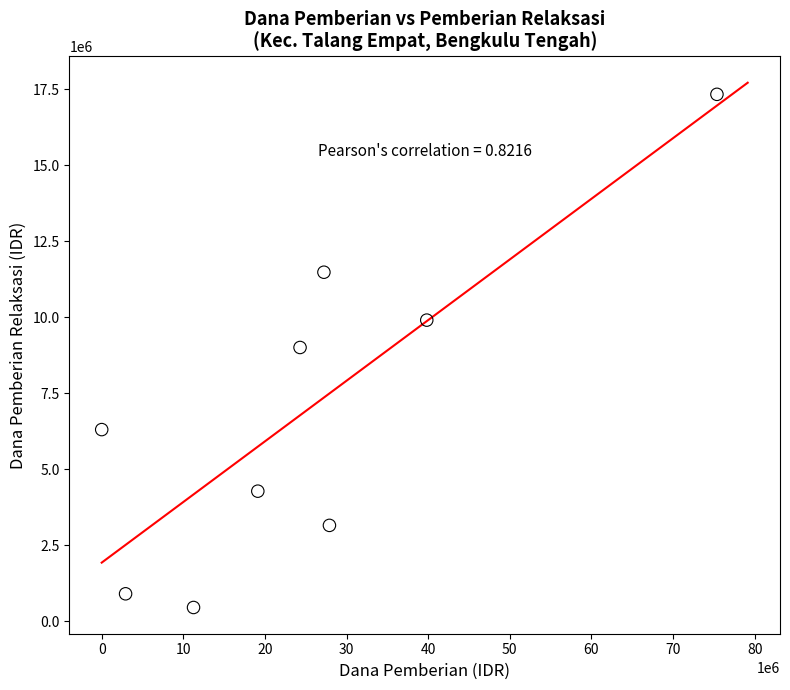

What is the average Y value?

6975000